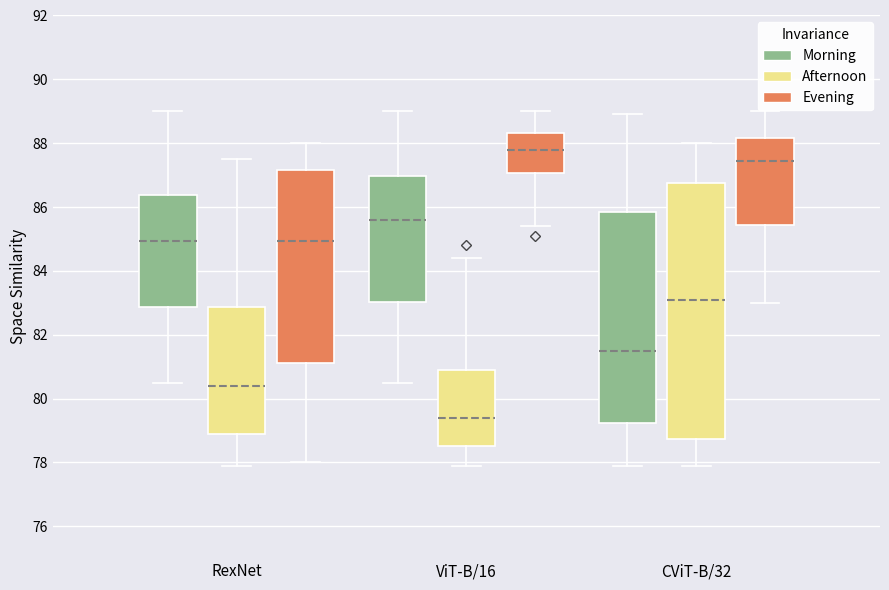

Comparing the boxes themselves (not the whiskers), which one is the tallest?

CViT-B/32 (Afternoon)